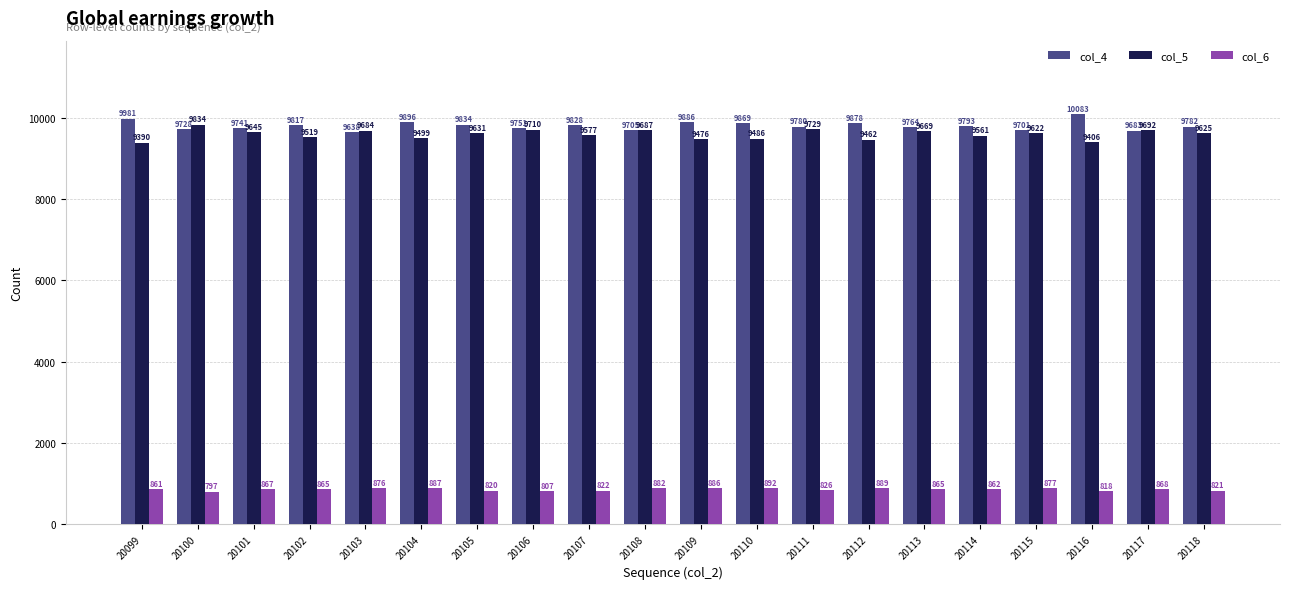

Reading left to right, list all the values displayed in this chart.

col_4: 20099=9981	20100=9728	20101=9741	20102=9817	20103=9638	20104=9896	20105=9834	20106=9751	20107=9828	20108=9705	20109=9886	20110=9869	20111=9780	20112=9878	20113=9764	20114=9793	20115=9701	20116=10083	20117=9683	20118=9782
col_5: 20099=9390	20100=9834	20101=9645	20102=9519	20103=9684	20104=9499	20105=9631	20106=9710	20107=9577	20108=9687	20109=9476	20110=9486	20111=9729	20112=9462	20113=9669	20114=9561	20115=9622	20116=9406	20117=9692	20118=9625
col_6: 20099=861	20100=797	20101=867	20102=865	20103=876	20104=887	20105=820	20106=807	20107=822	20108=882	20109=886	20110=892	20111=826	20112=889	20113=865	20114=862	20115=877	20116=818	20117=868	20118=821